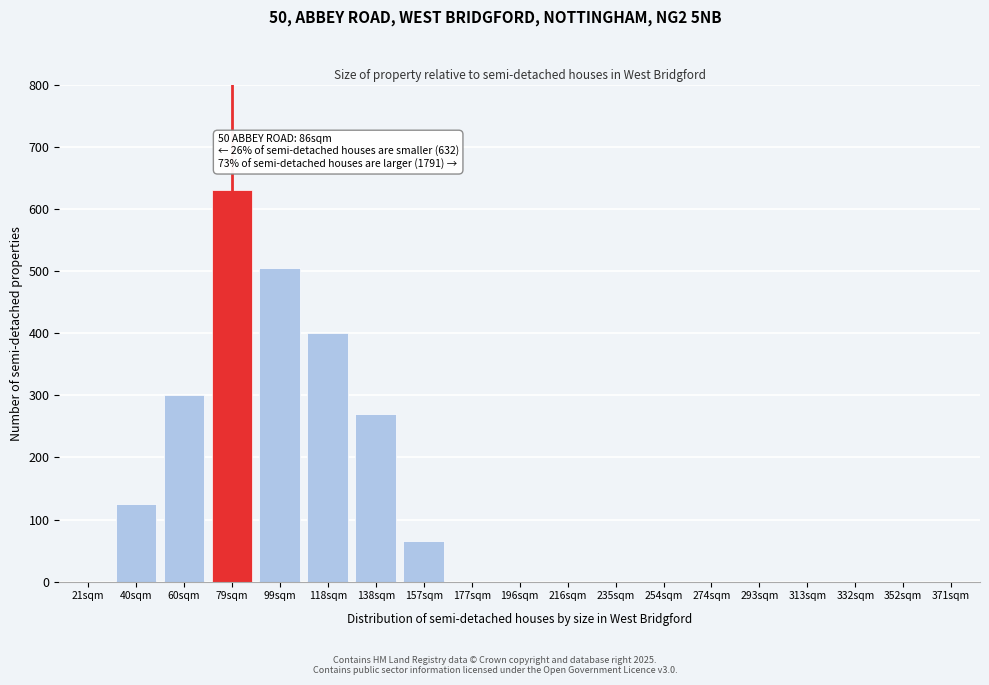

Reading left to right, extract all data points from this chart.

21sqm=0	40sqm=125	60sqm=300	79sqm=630	99sqm=505	118sqm=400	138sqm=270	157sqm=65	177sqm=0	196sqm=0	216sqm=0	235sqm=0	254sqm=0	274sqm=0	293sqm=0	313sqm=0	332sqm=0	352sqm=0	371sqm=0